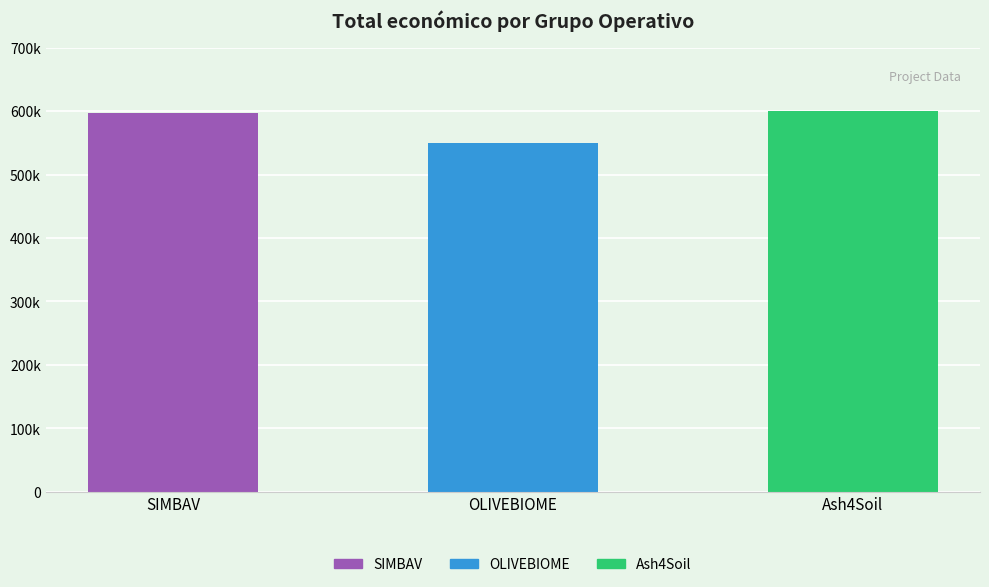

Which has a higher value, OLIVEBIOME or Ash4Soil?

Ash4Soil